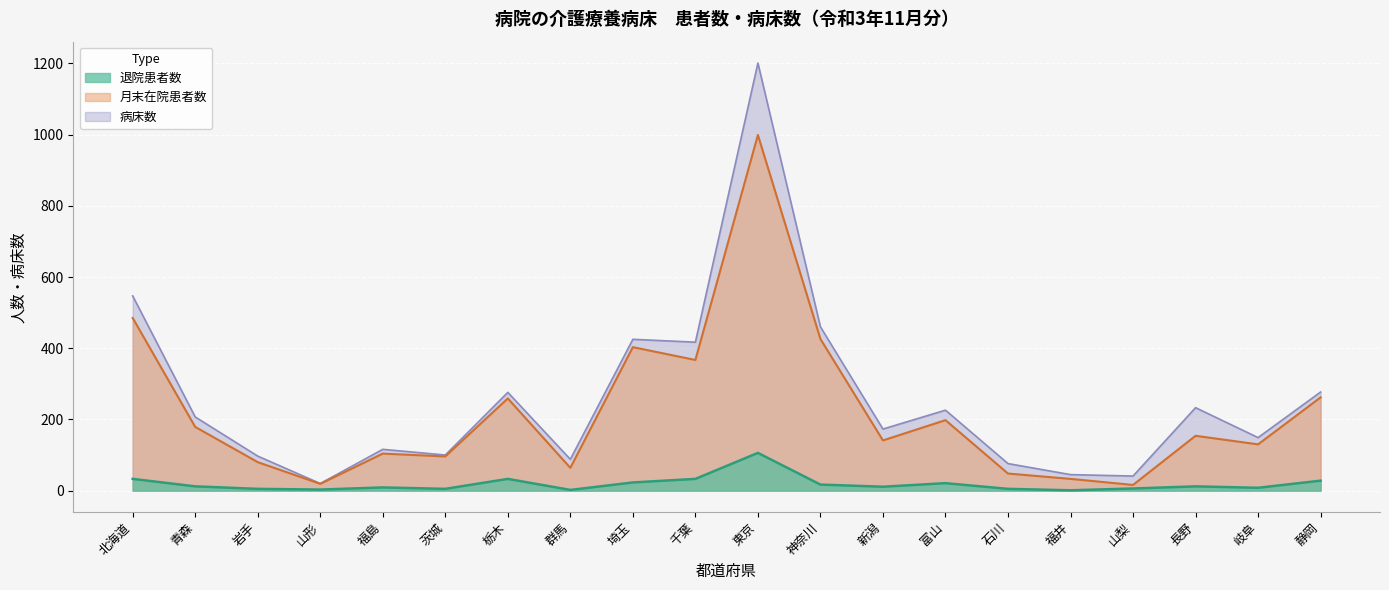

Which series has the widest spread of values?

病床数